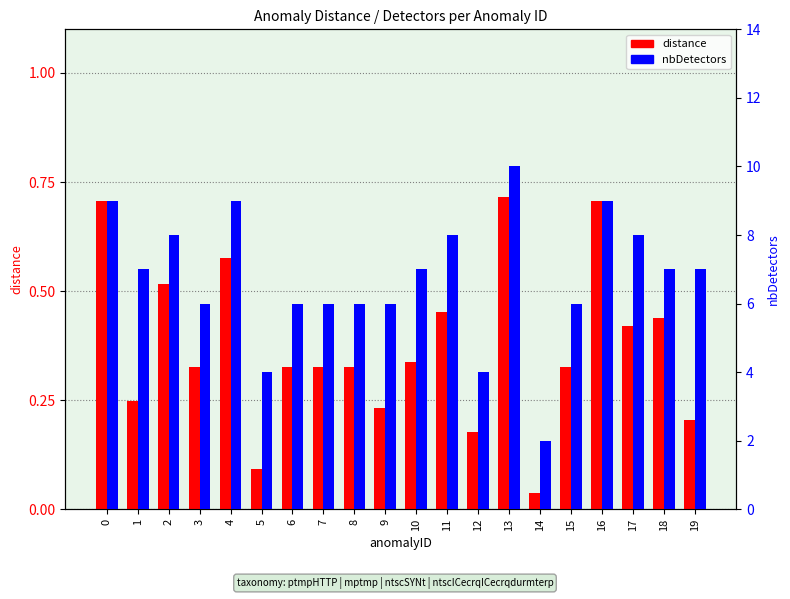

The distance series shows 0.1 at 1. True or false?

False